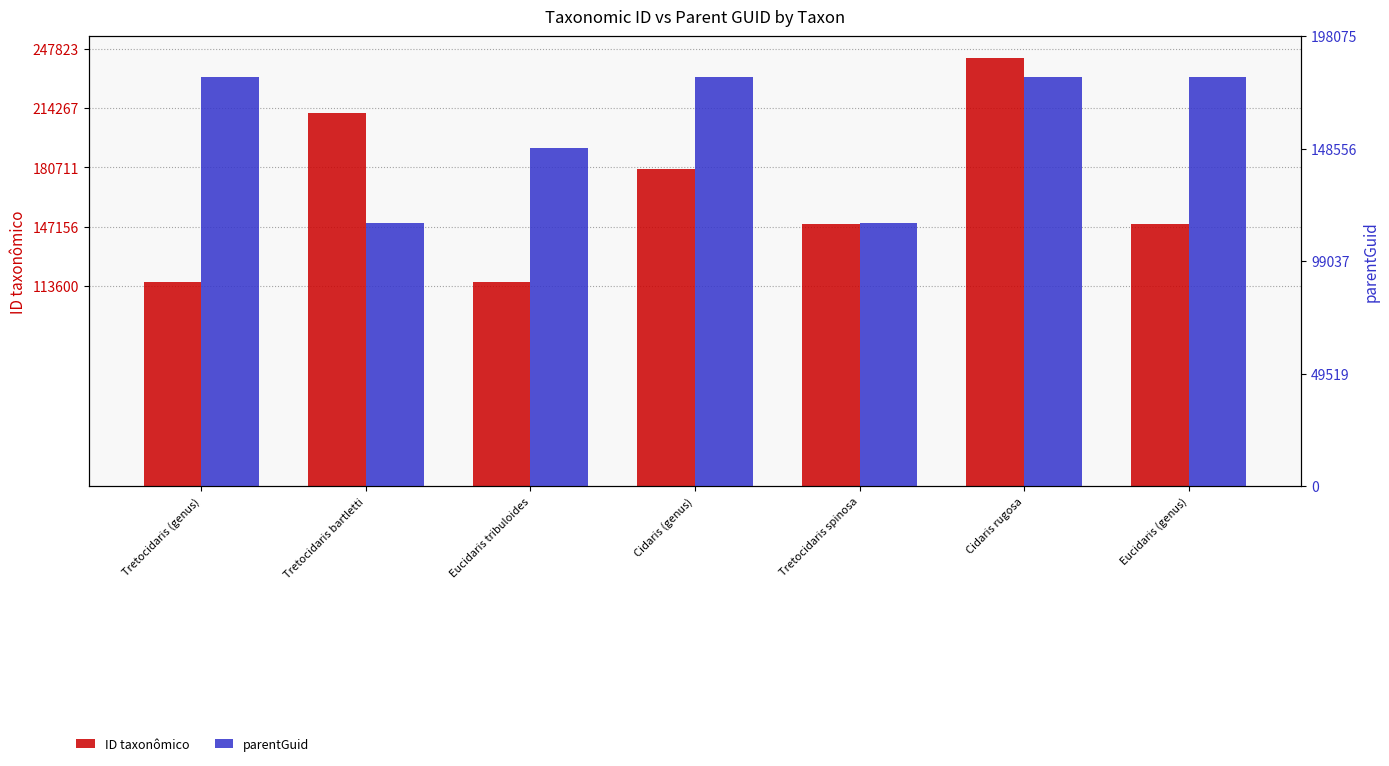

How many bars are there in total?

14